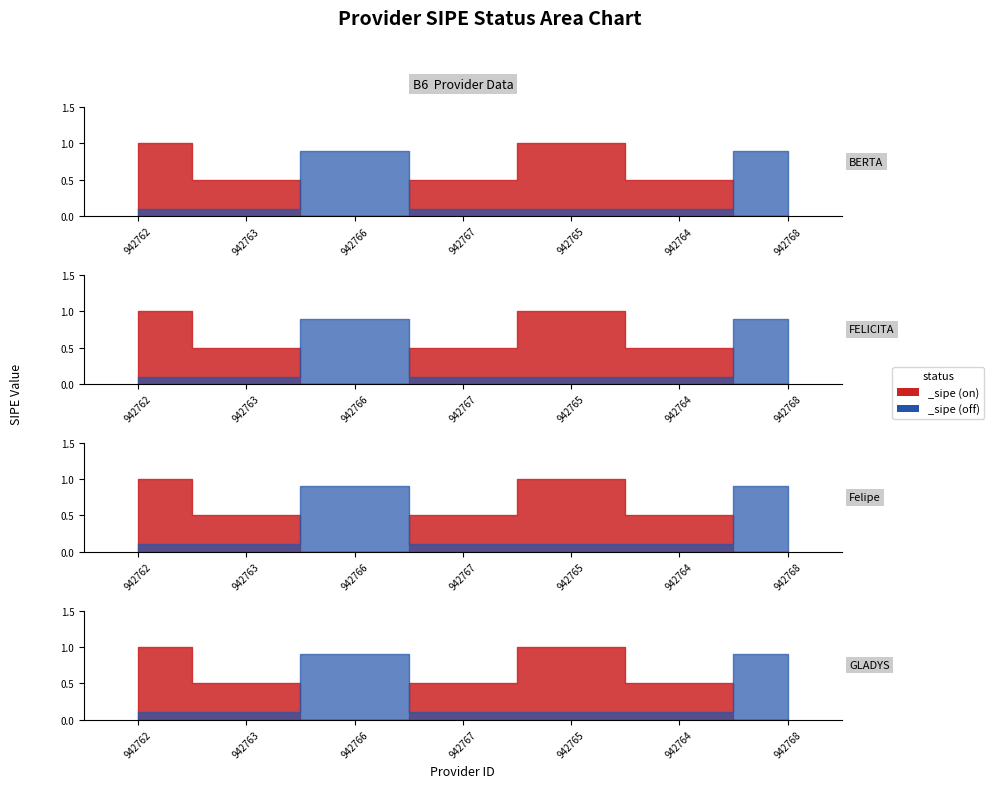

At which category does the data reach its first local valley?

942766